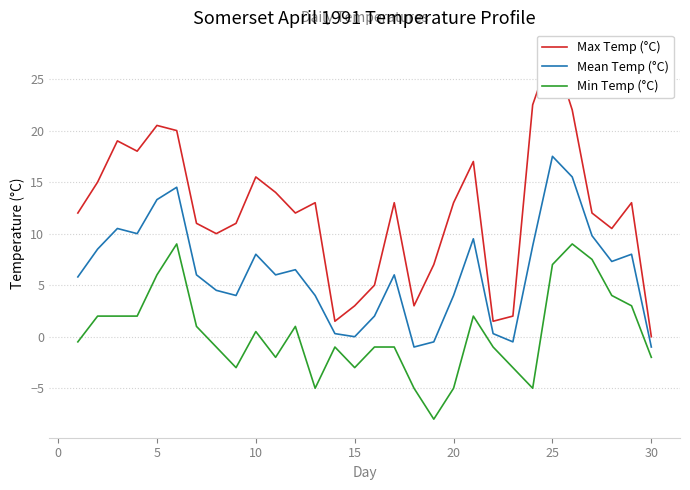

The value of Min Temp (°C) at 20 is -8.9. True or false?

False